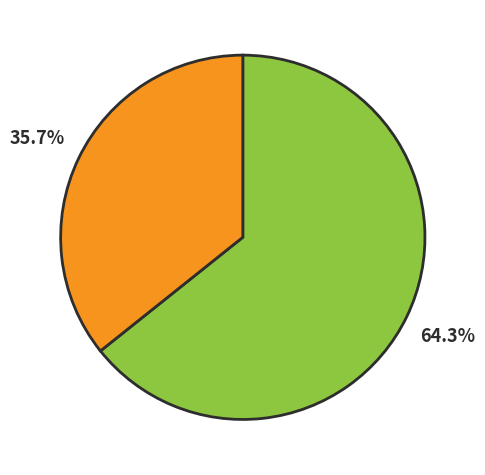

Is there any slice that represents more than half of the pie?

Yes